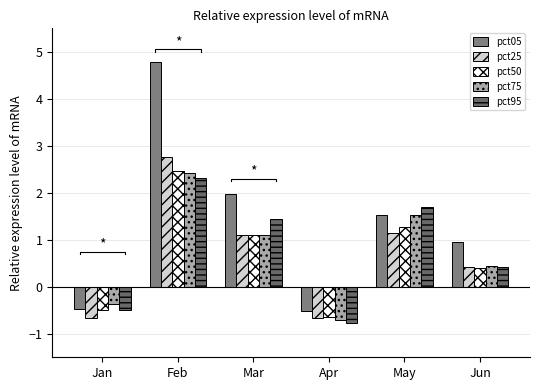

What value does the pct75 series have at Jan?

-0.4